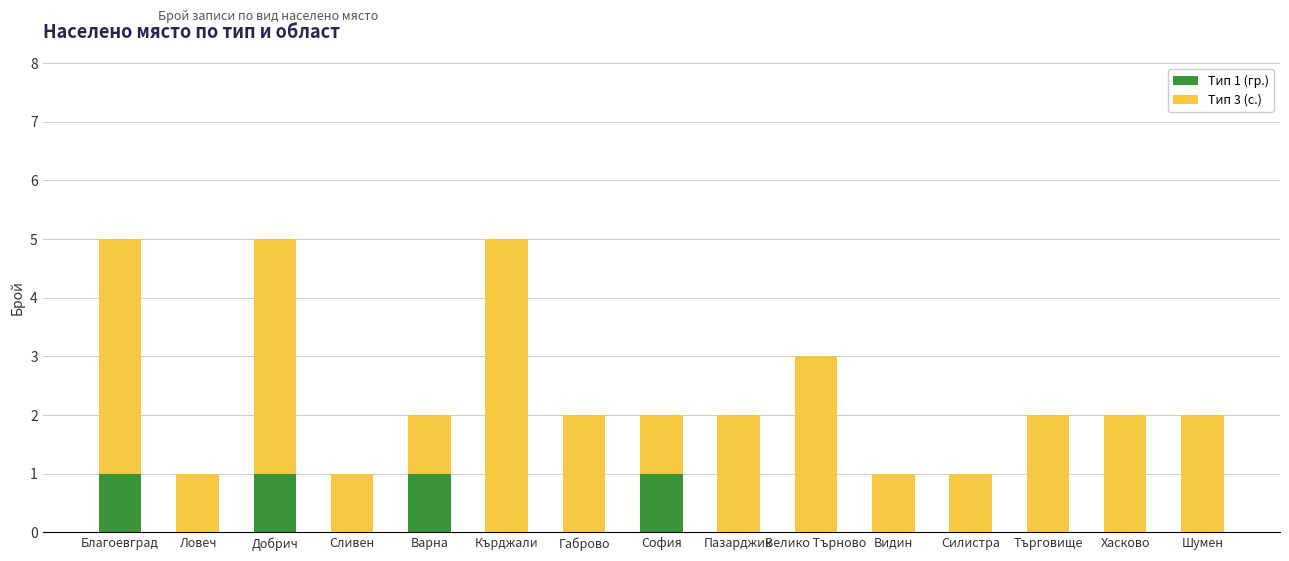

True or false: Тип 1 (гр.) has a value of 0 at Хасково.

True